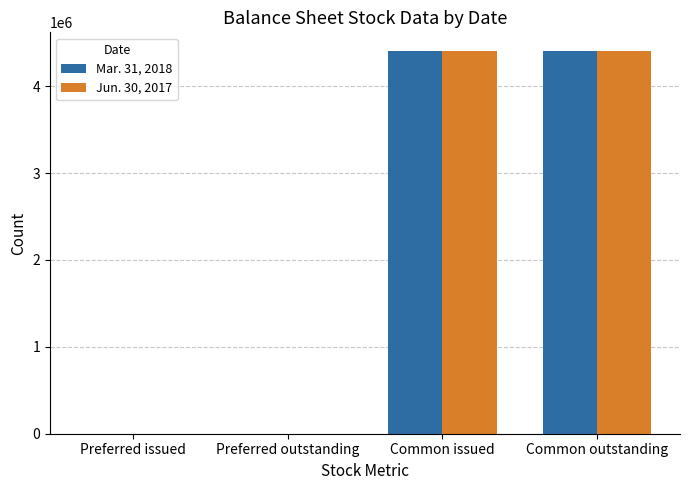

Are the bars grouped side by side (vs. stacked)?

Yes